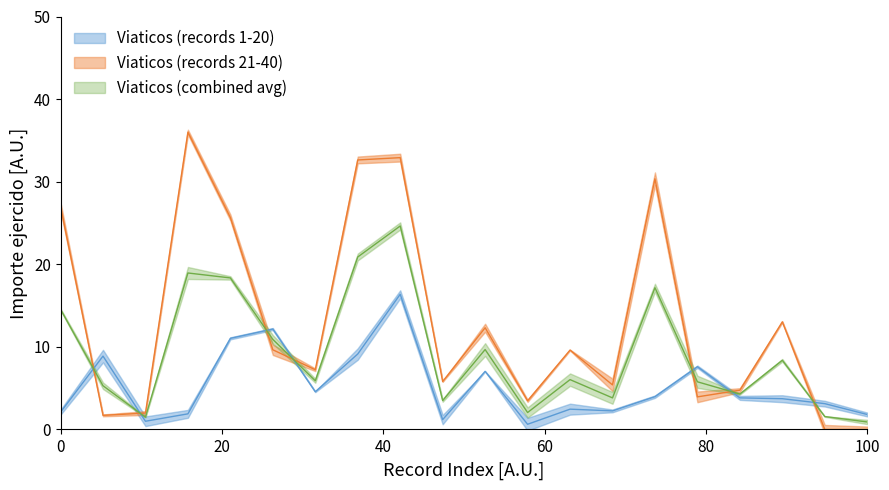

At which category does the chart reach its peak across all series?

4